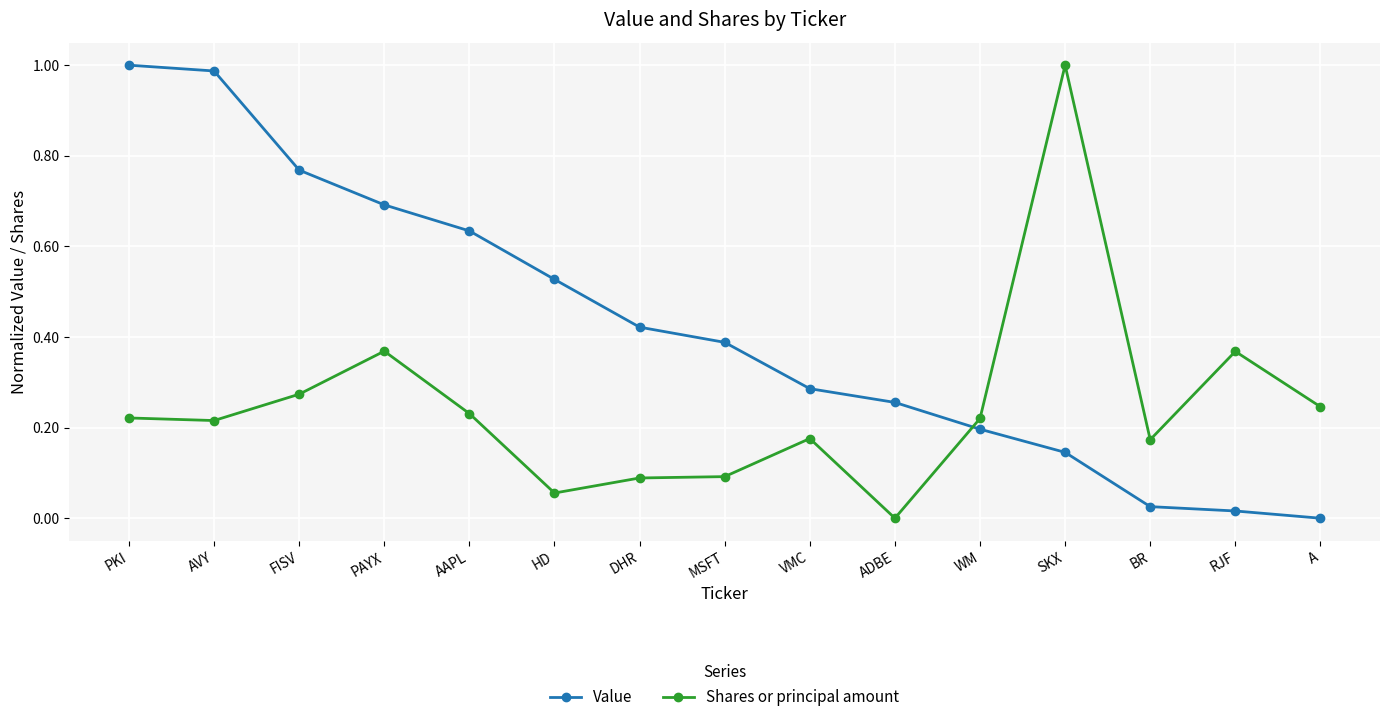

What is the sum of the Value values at FISV and HD?

1.3